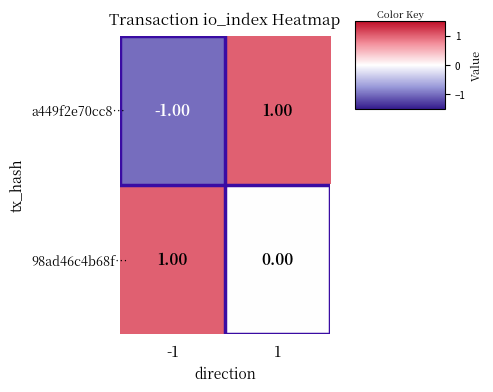

Rank the series by their average value, from lowest to highest.

a449f2e70cc8…, 98ad46c4b68f…